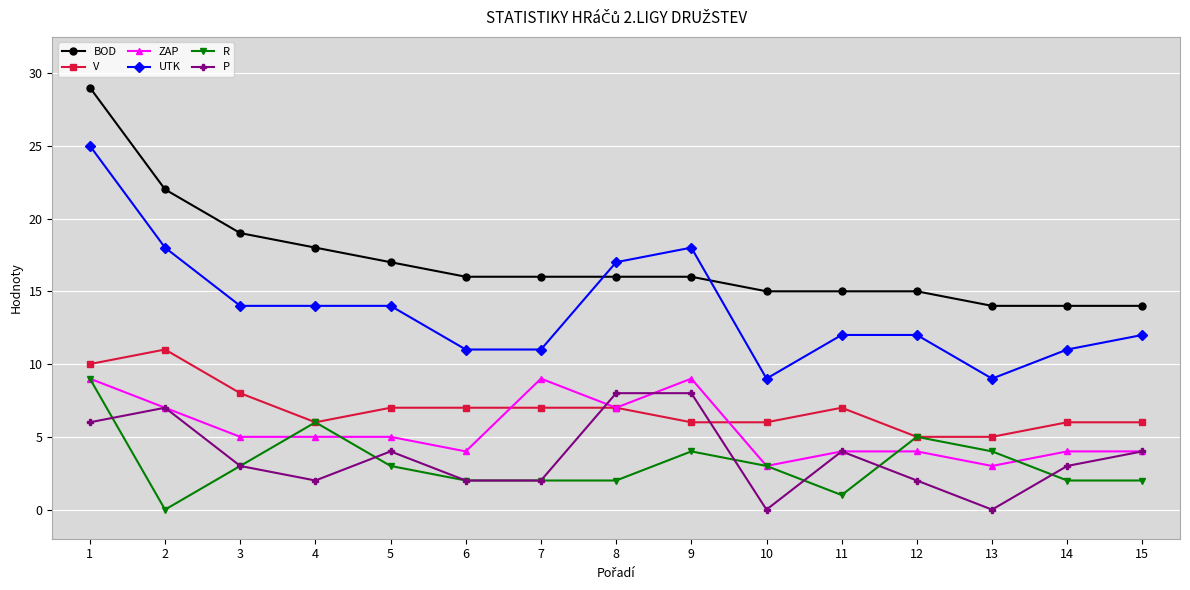

What is the difference between the second highest and minimum values in the V series?

5